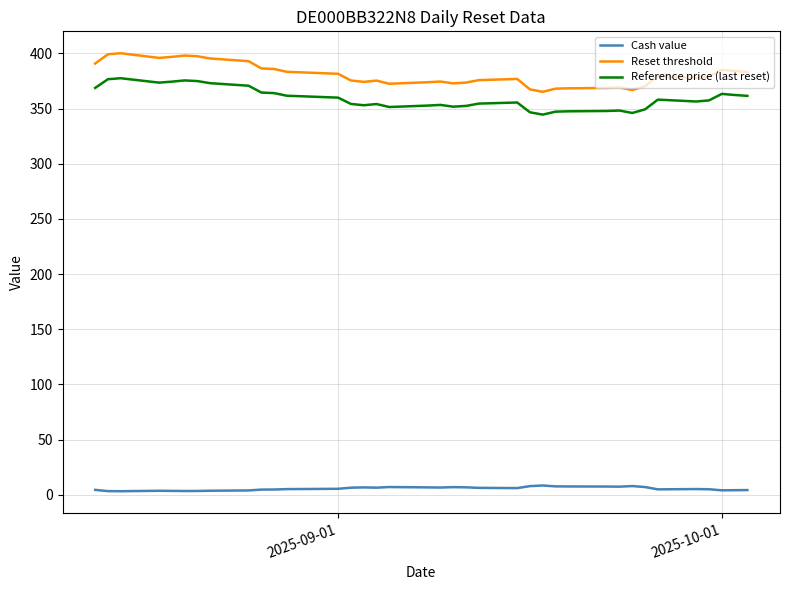

What are all the series names shown in the legend?

Cash value, Reset threshold, Reference price (last reset)